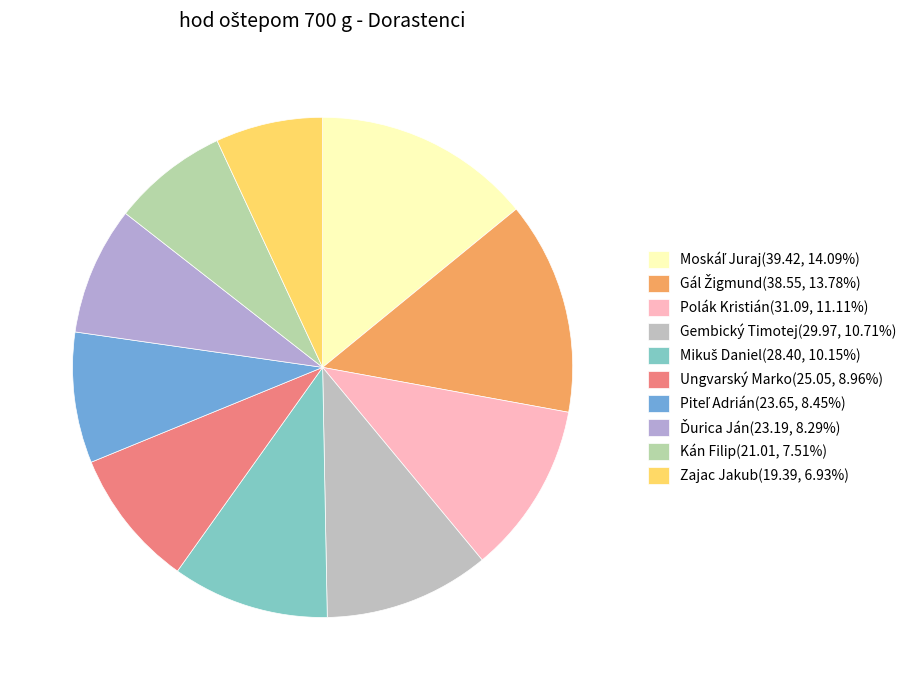

Does Ďurica Ján represent more than half of the total?

No